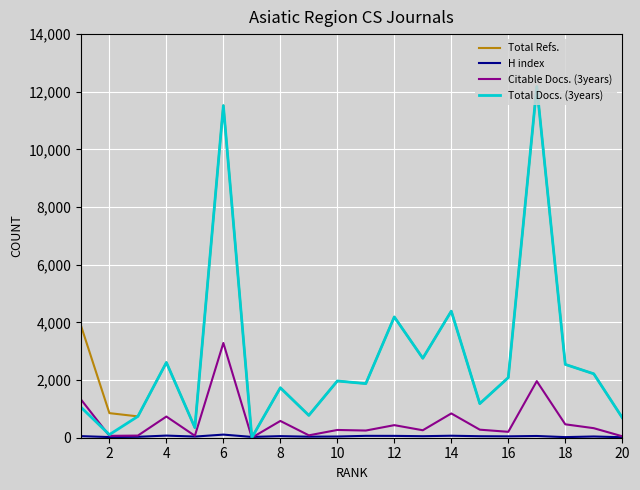

What is the greatest value displayed?

12182